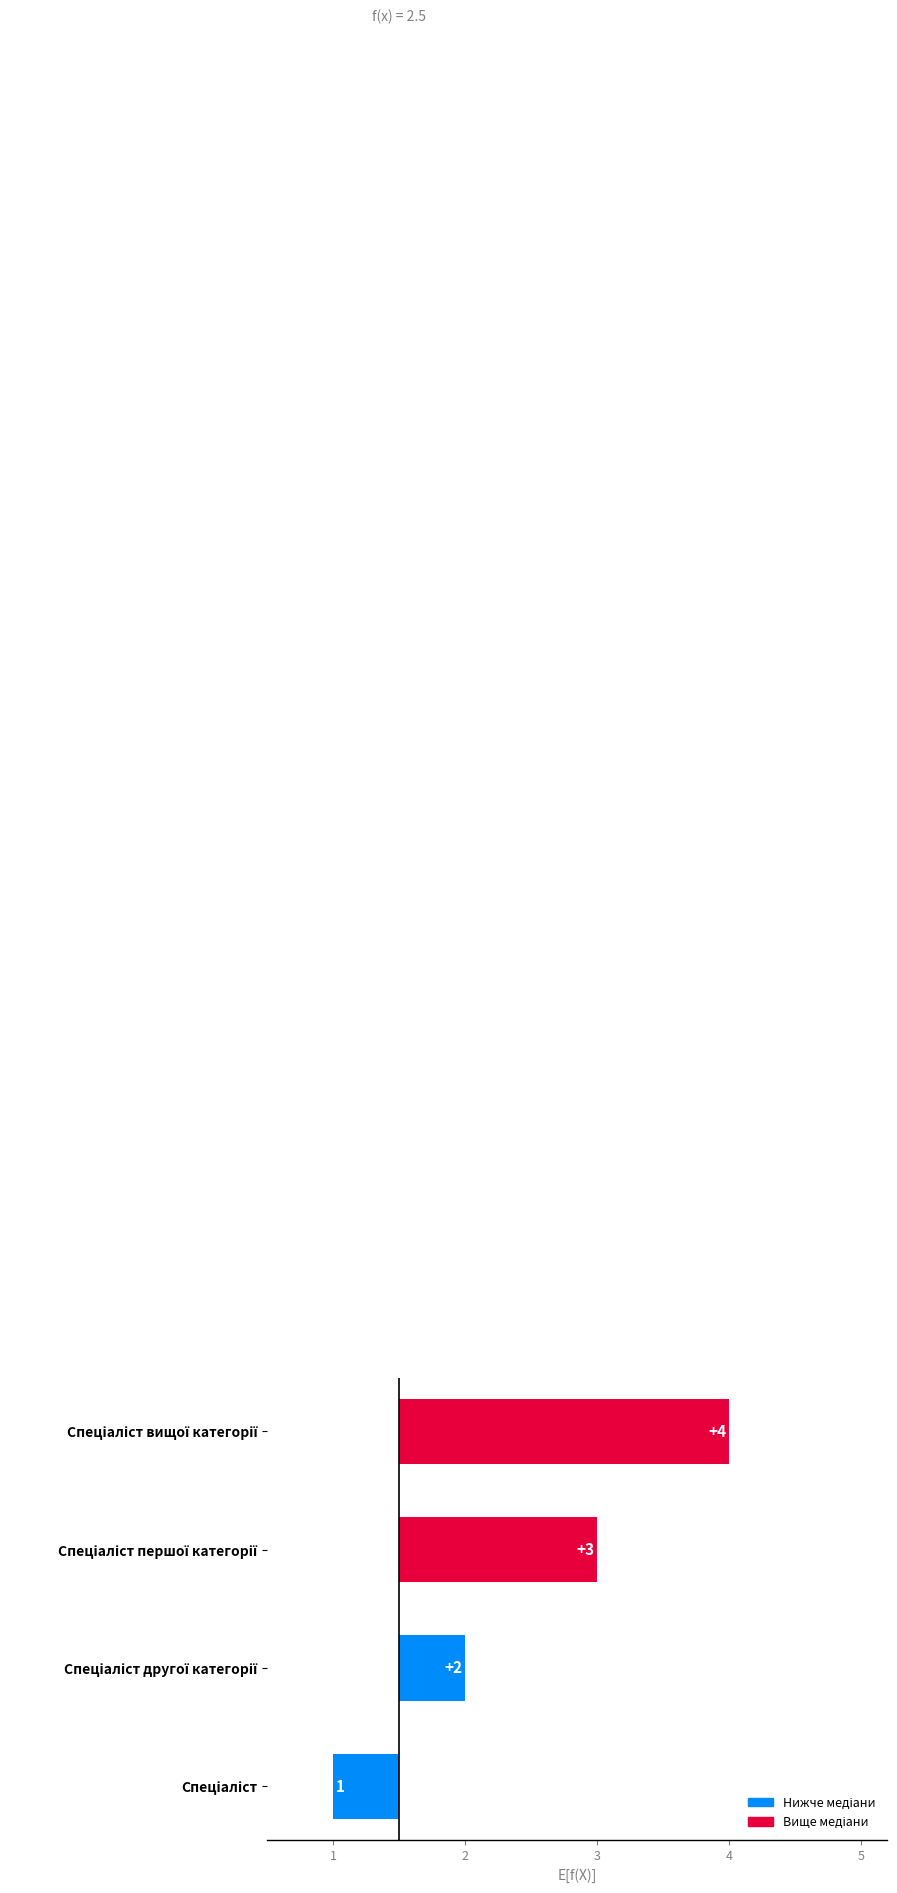

What is the change in value from Спеціаліст першої категорії to Спеціаліст вищої категорії?

+1.0